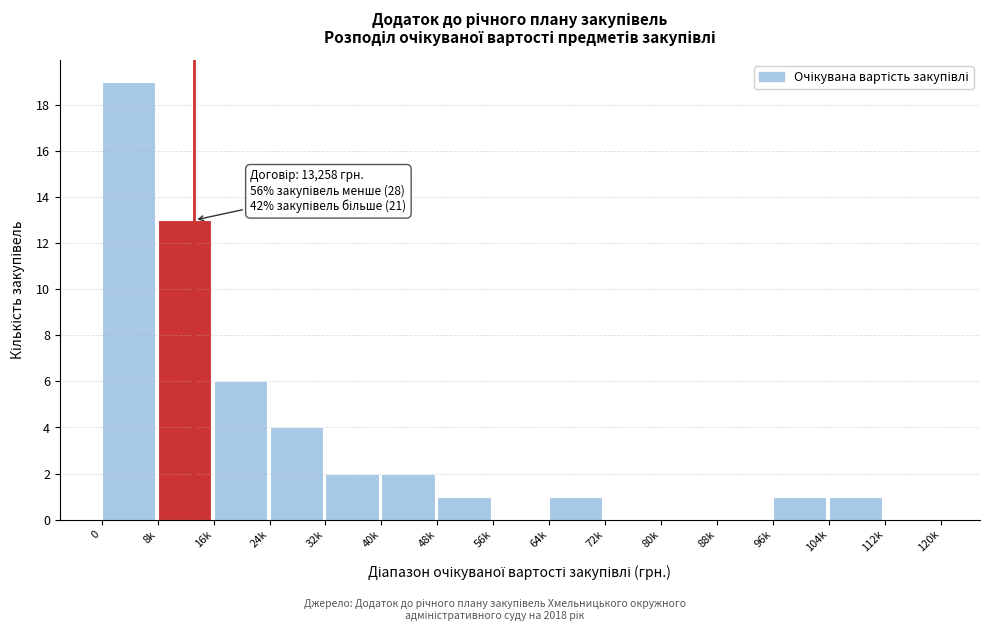

Reading left to right, what are all the values shown in this chart?

0=19	8k=13	16k=6	24k=4	32k=2	40k=2	48k=1	56k=0	64k=1	72k=0	80k=0	88k=0	96k=1	104k=1	112k=0